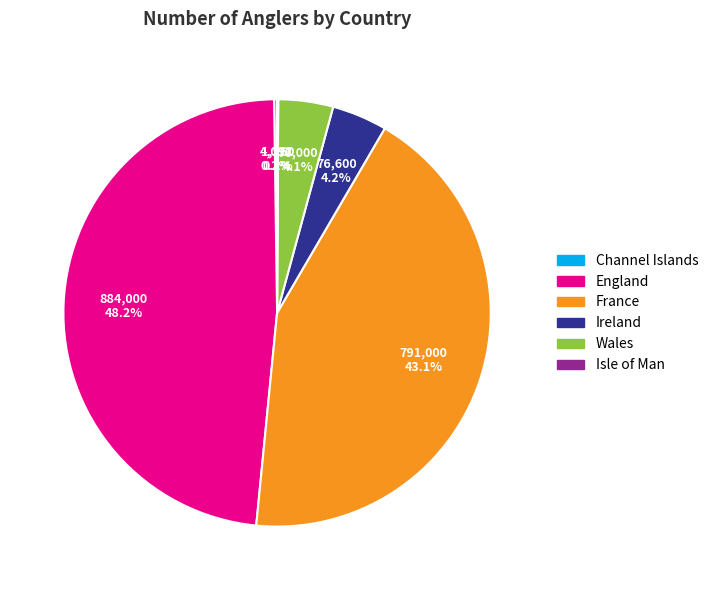

True or false: France accounts for 43% of the total.

True